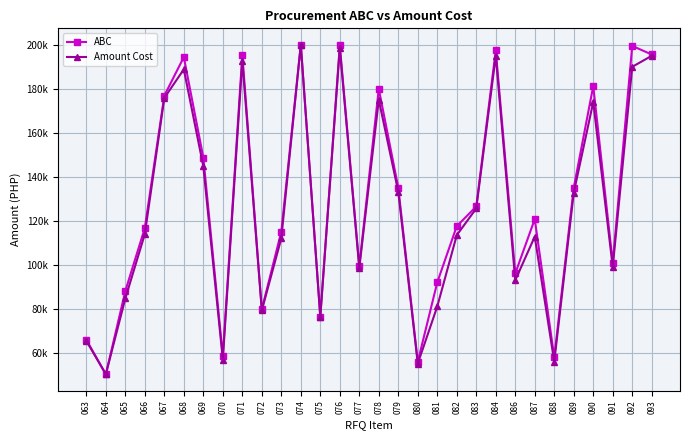

What is the average value of the Amount Cost series?

125660